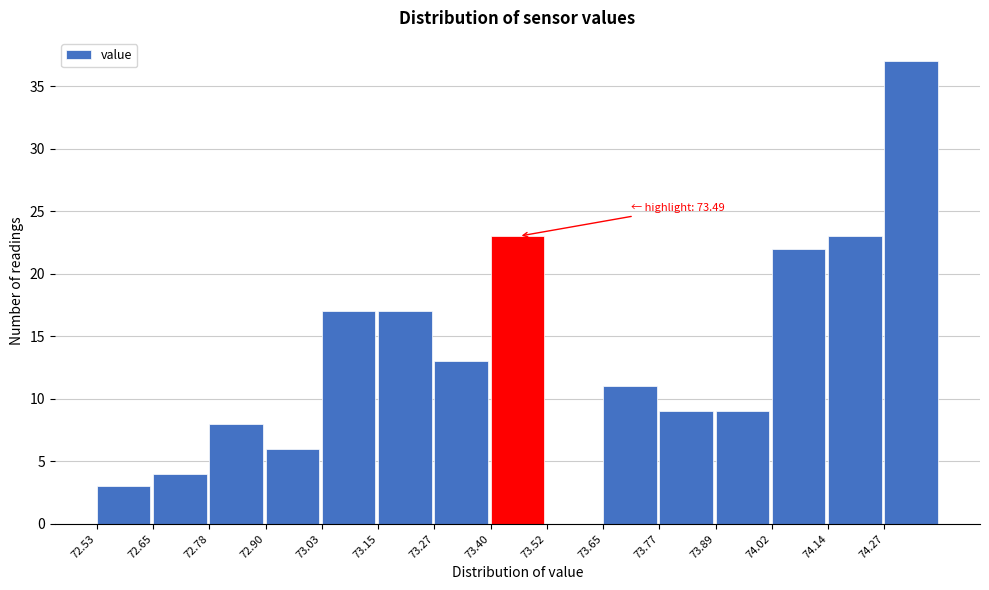

Which range on the x-axis has the tallest bar?

74.266 to 74.390